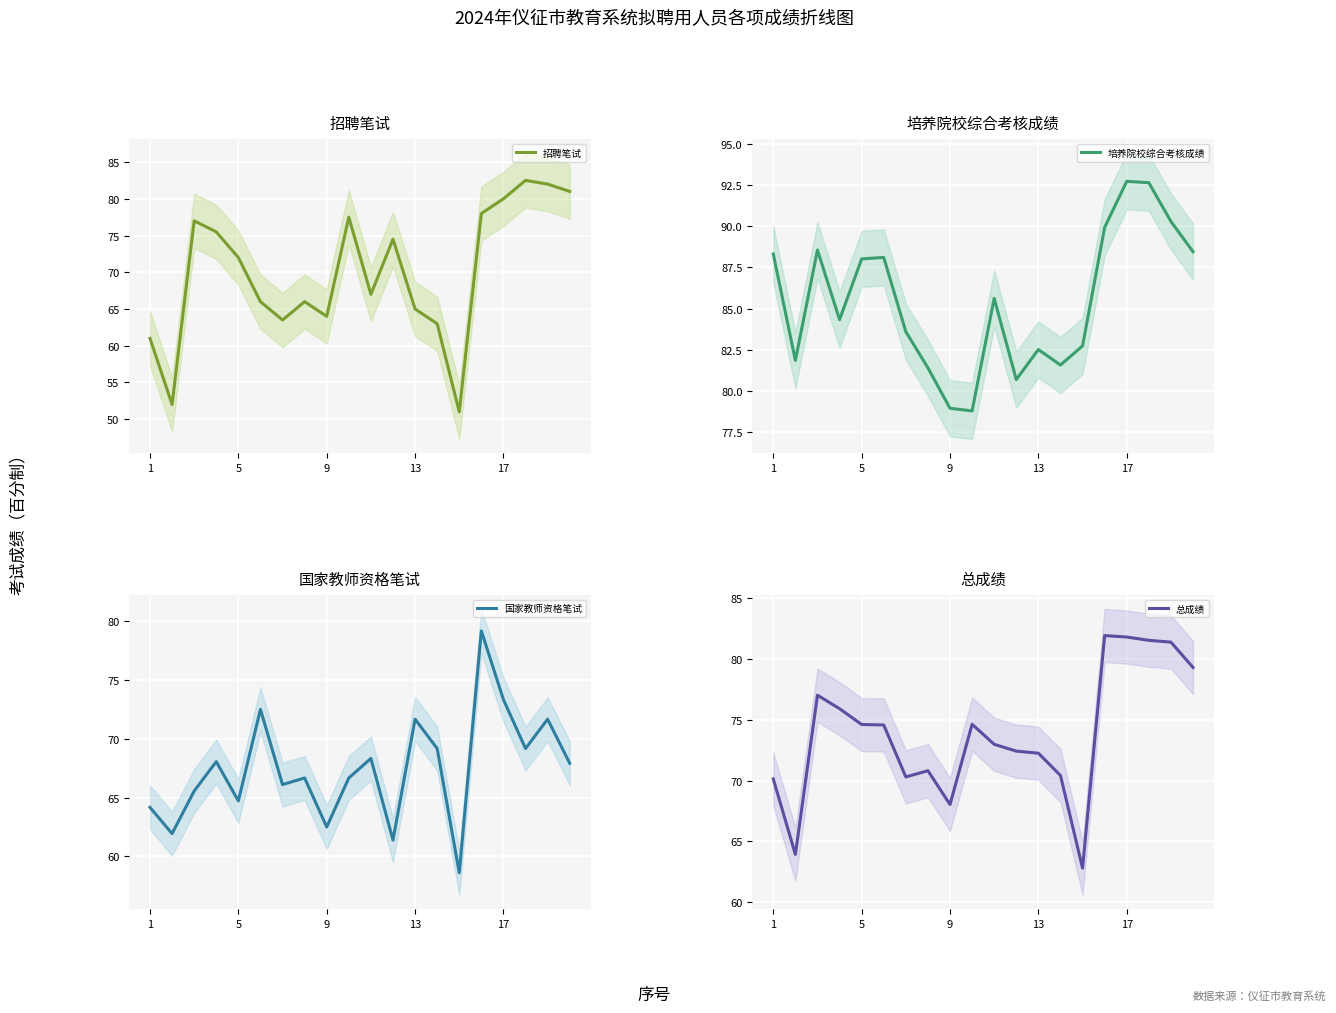

True or false: 培养院校综合考核成绩 has more than 0 points higher than both neighbors.

True